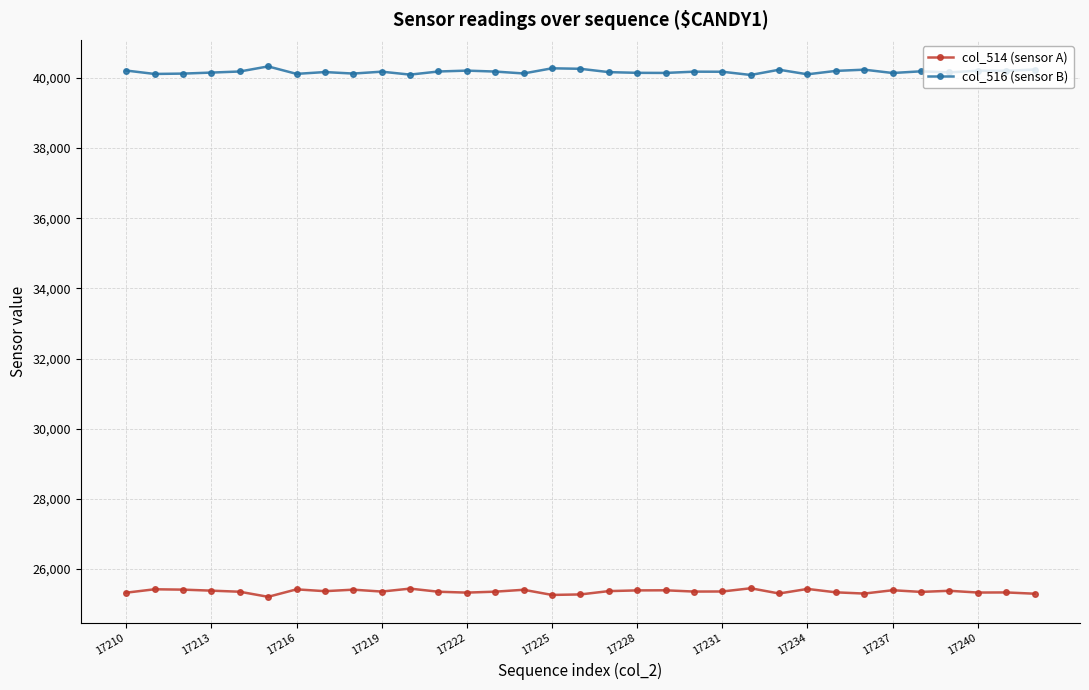

What is the smallest value displayed?

25206